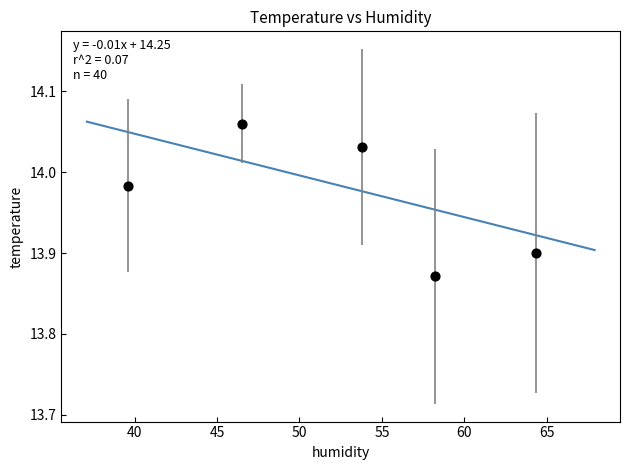

What is the range of X values (max minus min)?

24.7